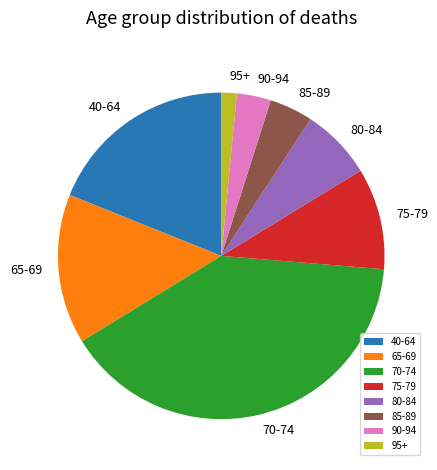

How many segments does this pie chart have?

8